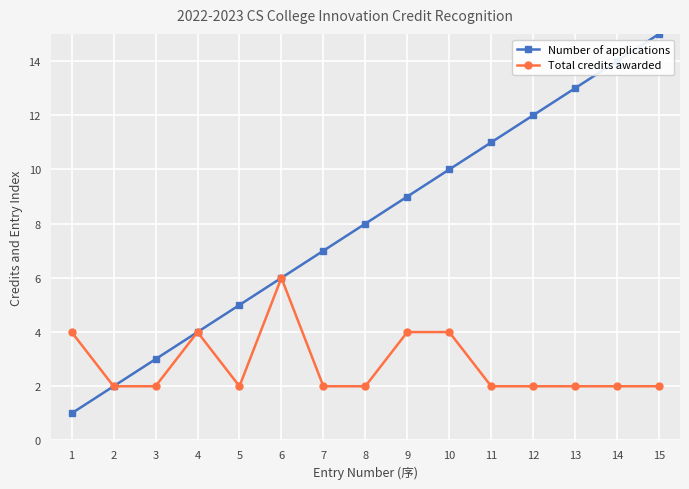

True or false: Total credits awarded has a value of 1 at 3.

False